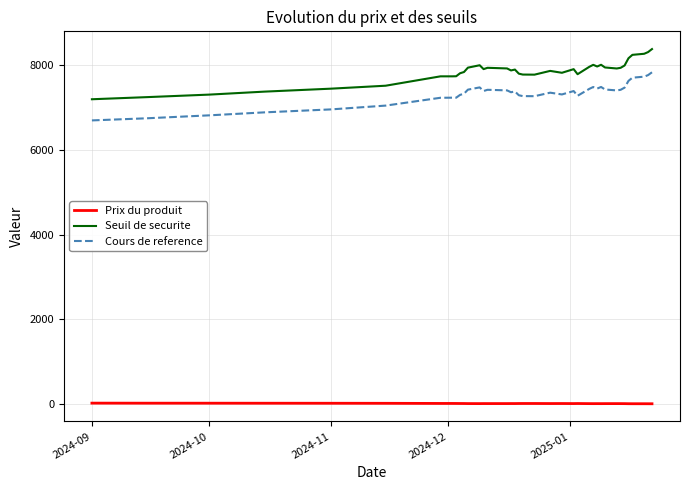

Which series has the largest total across all categories?

Seuil de securite